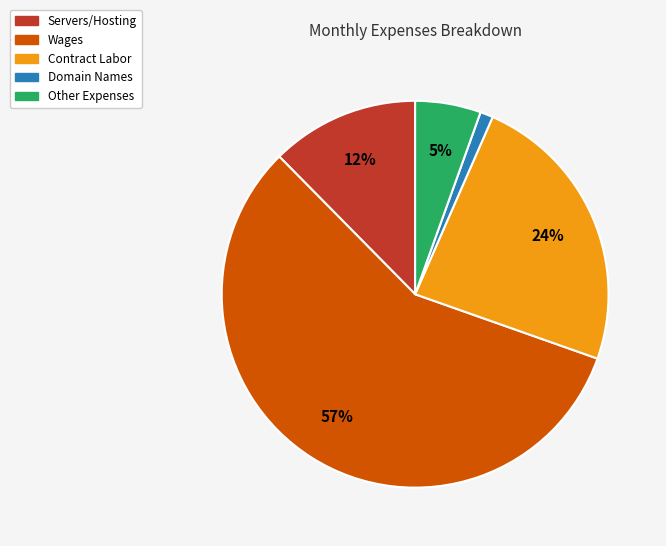

Which category accounts for the majority?

Wages